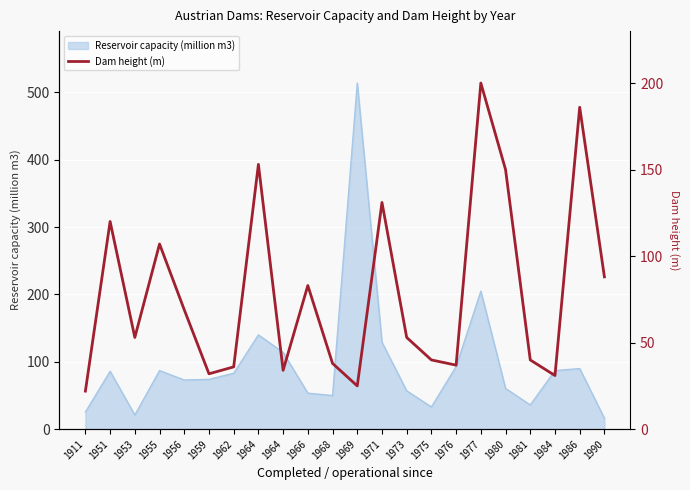

What is the change in value from 1959 to 1980?

+118